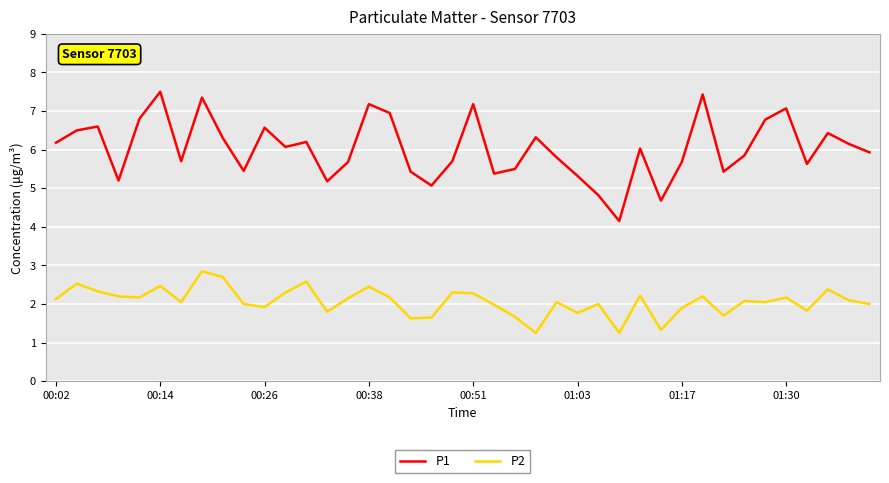

Which series has the largest range (max minus min)?

P1